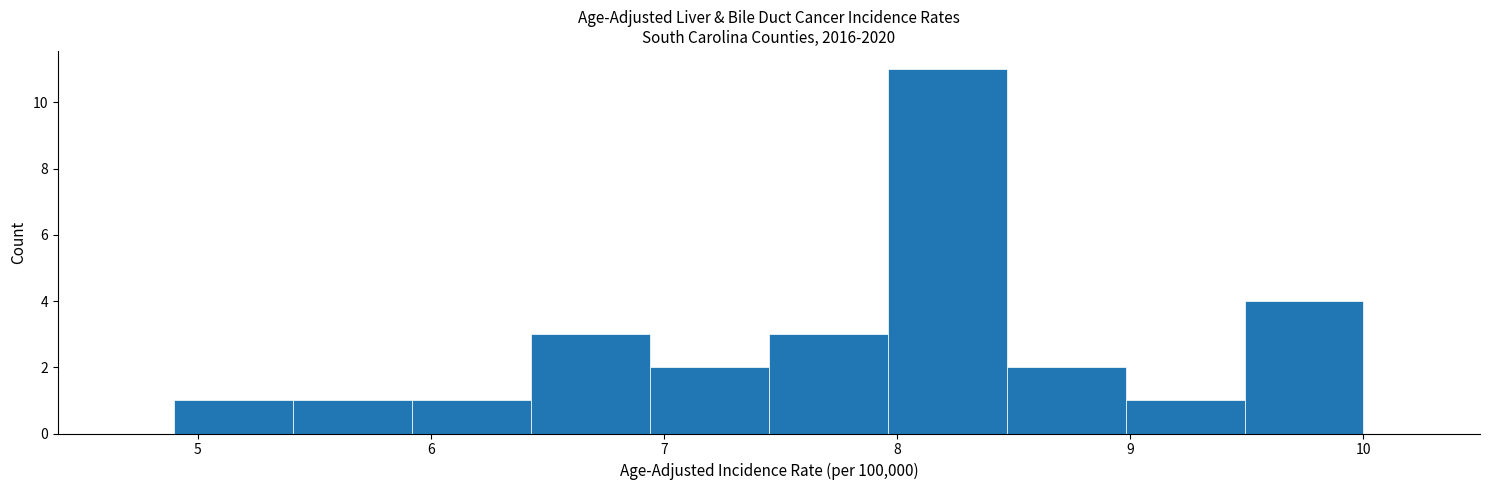

What is the height of the bar covering 9.49 to 10.00 on the x-axis? Neither the bar edges nor the heights are printed on the chart, so give them approximately, as read against the axes.

4